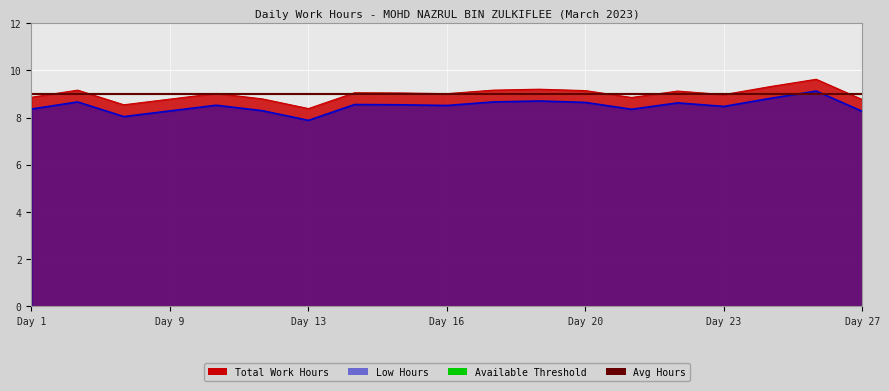

Is it true that Available Threshold equals 5.5 at Day 9?

False